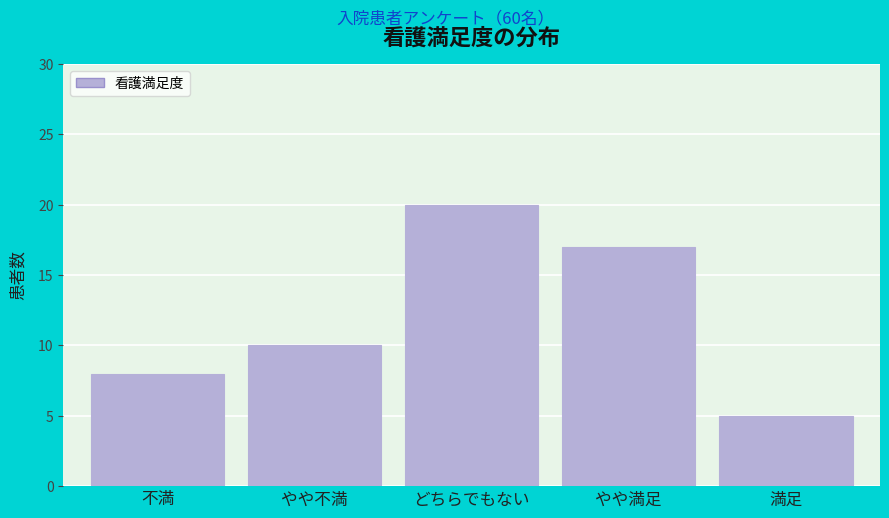

Reading left to right, transcribe all the data shown in this chart.

不満=8	やや不満=10	どちらでもない=20	やや満足=17	満足=5